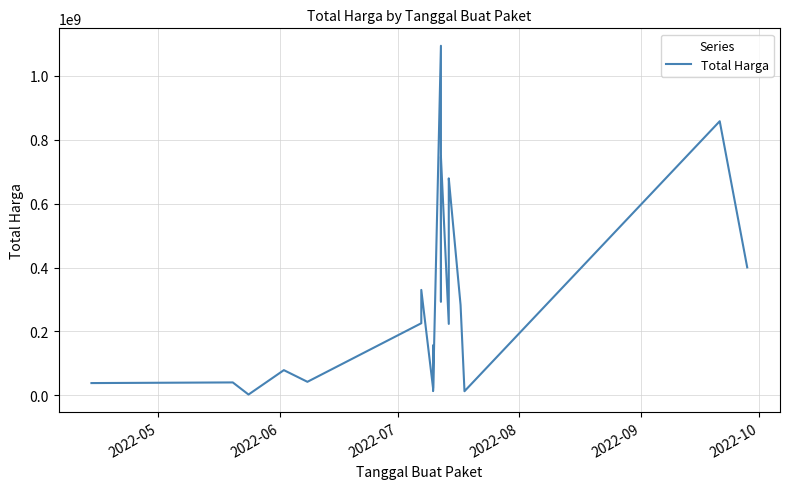

What is the smallest value displayed?

2679000